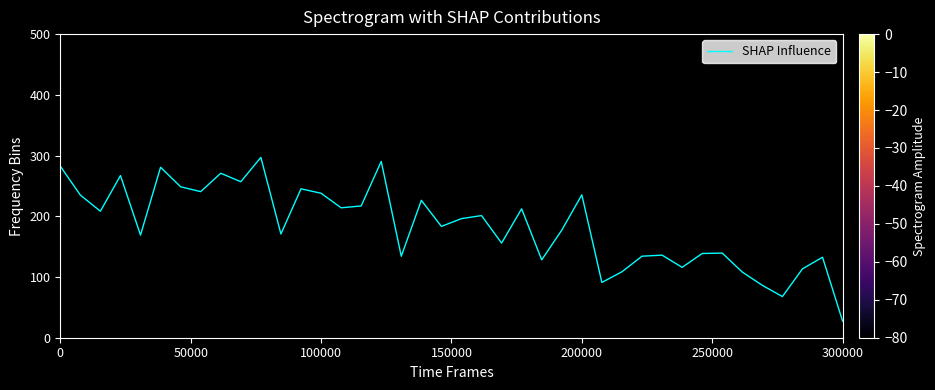

What is the maximum value shown in the chart?

297.0